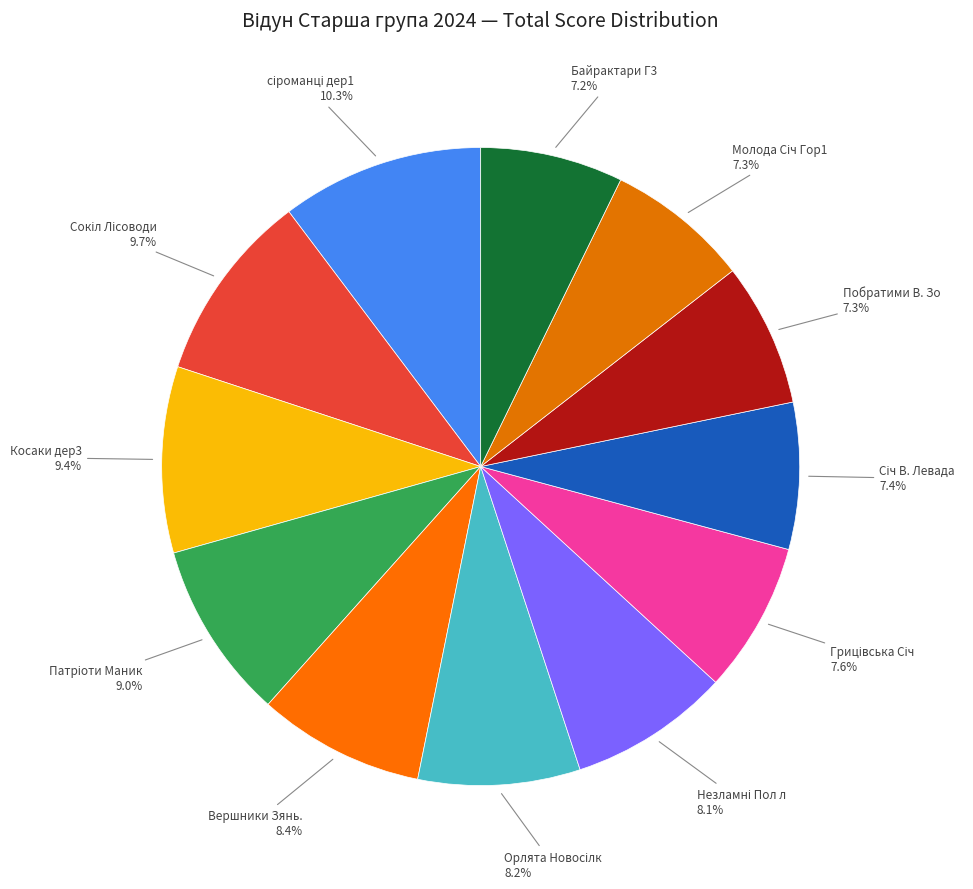

How much of the chart is everything except Вершники Зянь.?

91.6%